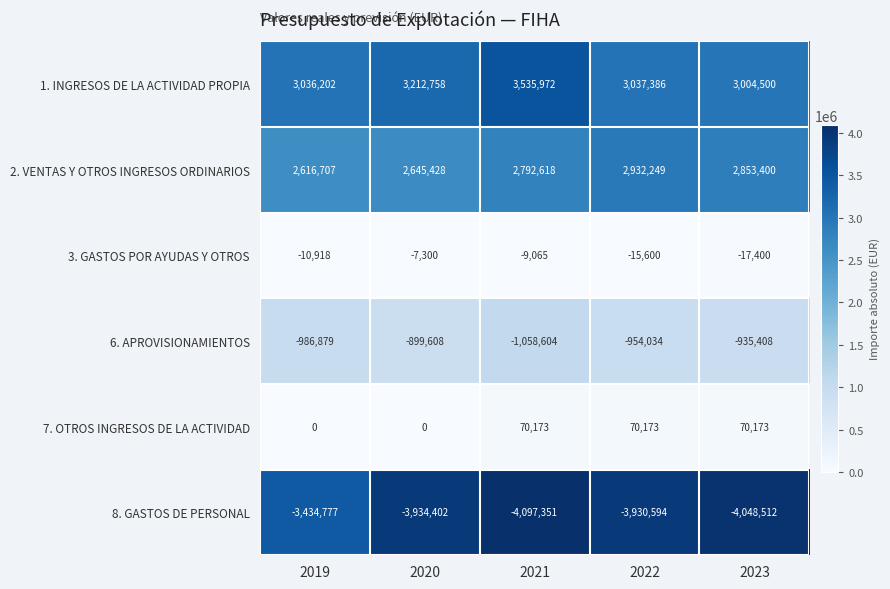

At which label is 8. GASTOS DE PERSONAL closest to -3766064?

2022